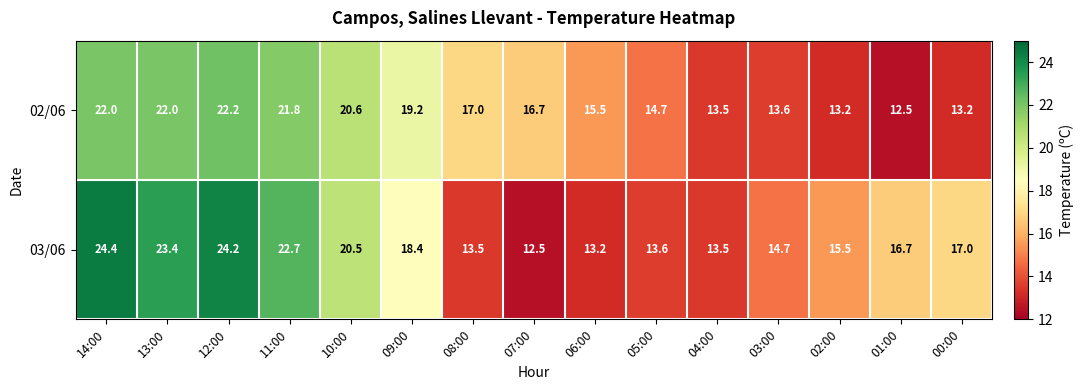

Which series has the largest total across all categories?

03/06